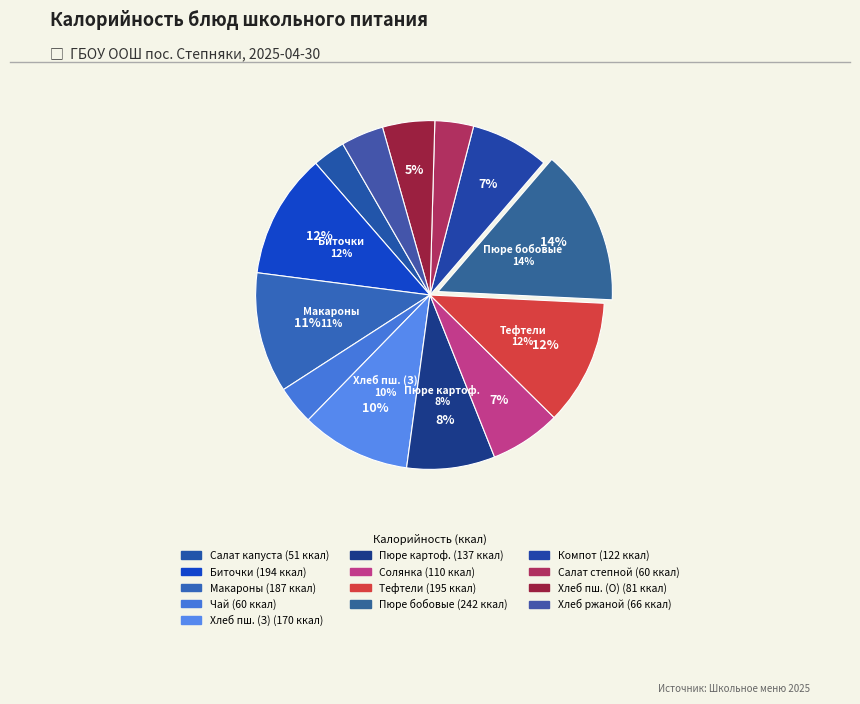

To the nearest percent, what is the combined percentage of биточки из мяса с соусом and компот из изюма?

19%